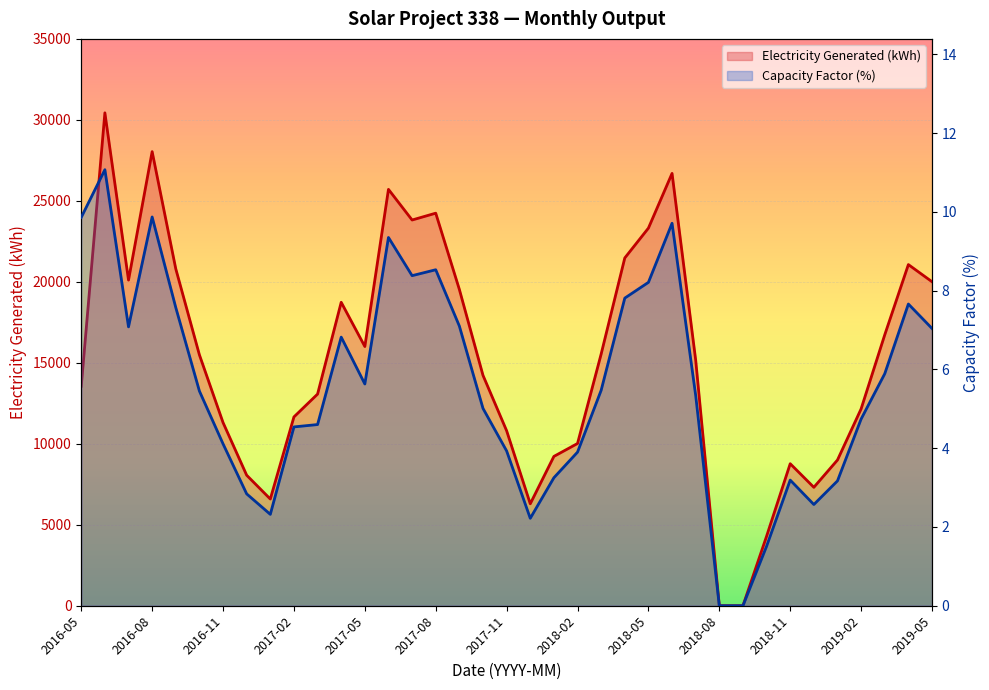

At which category does the chart reach its minimum across all series?

2018-08